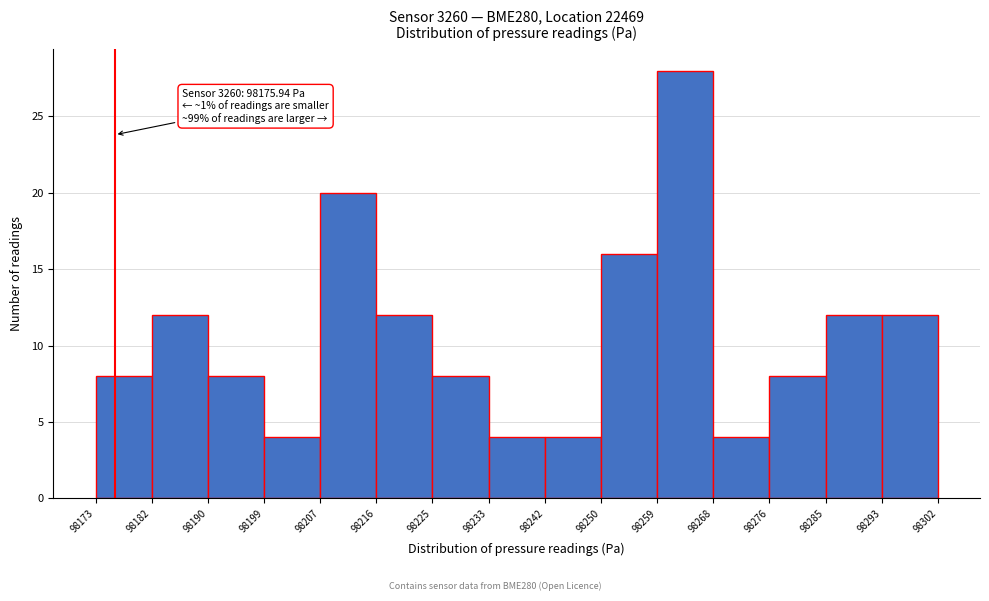

Which range on the x-axis has the tallest bar?

98259 to 98268